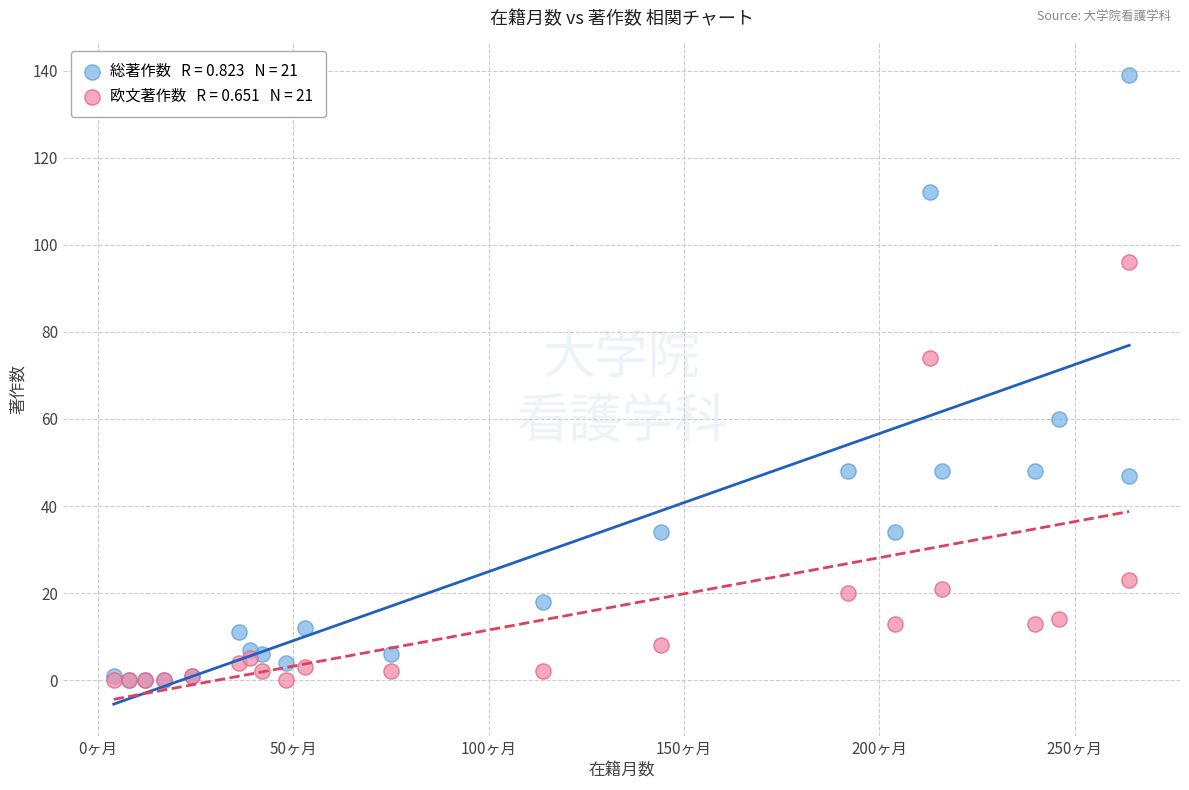

Across all series, what Y value is closest to 69?

74